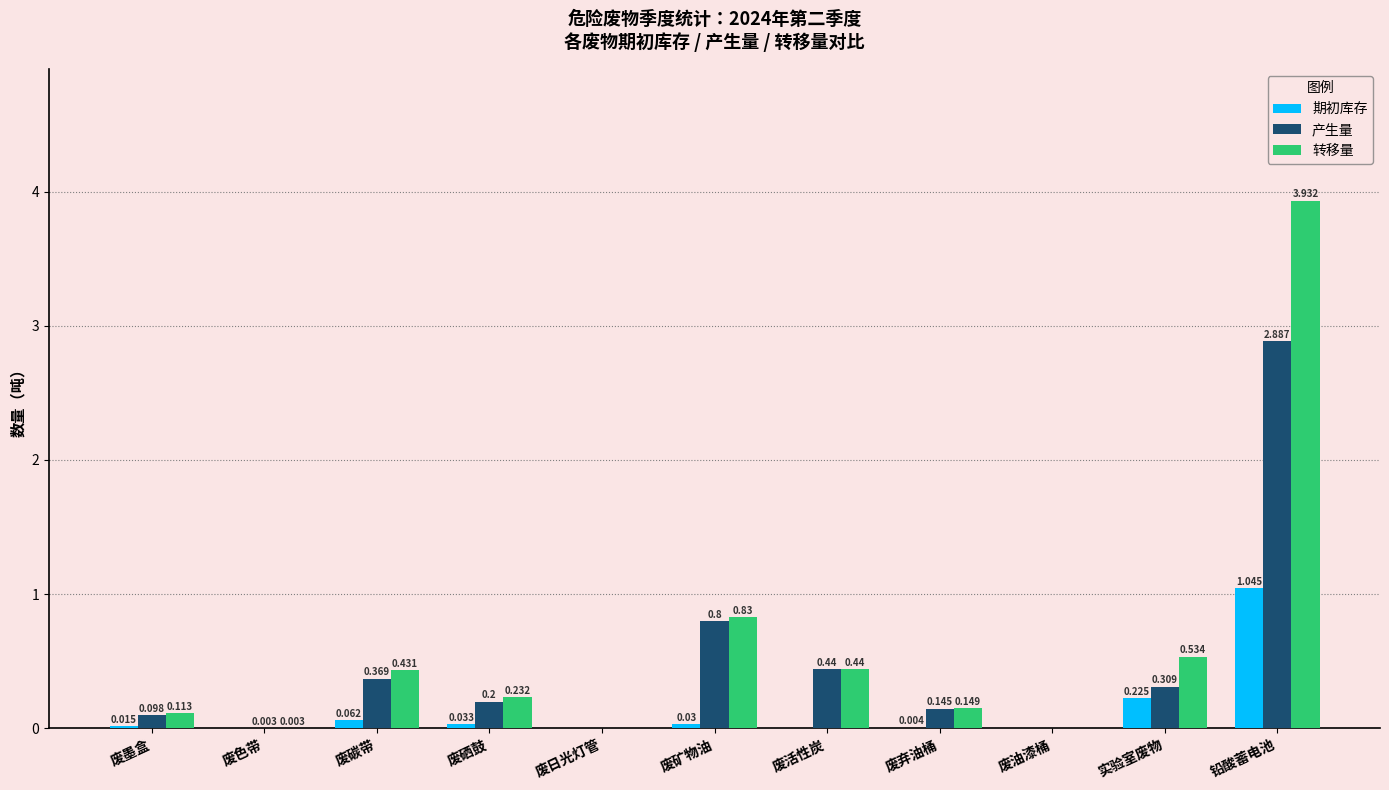

At which category is the sum across all series the highest?

铅酸蓄电池